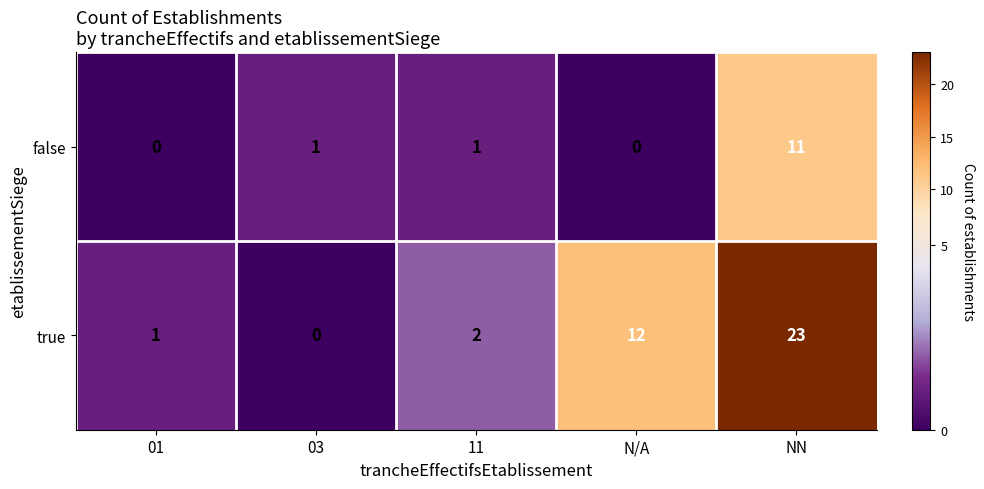

What is the difference between the maximum and minimum values in the true series?

23